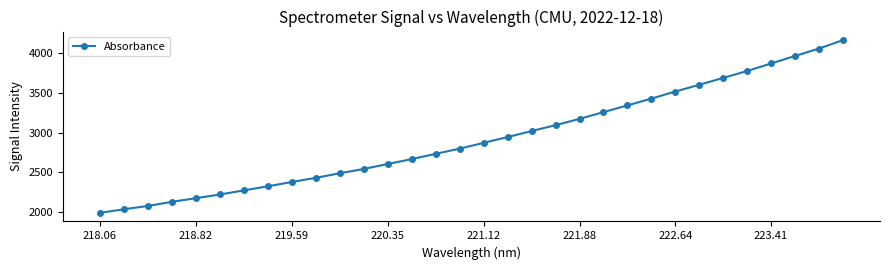

What is the difference between the maximum and minimum values?

2181.3